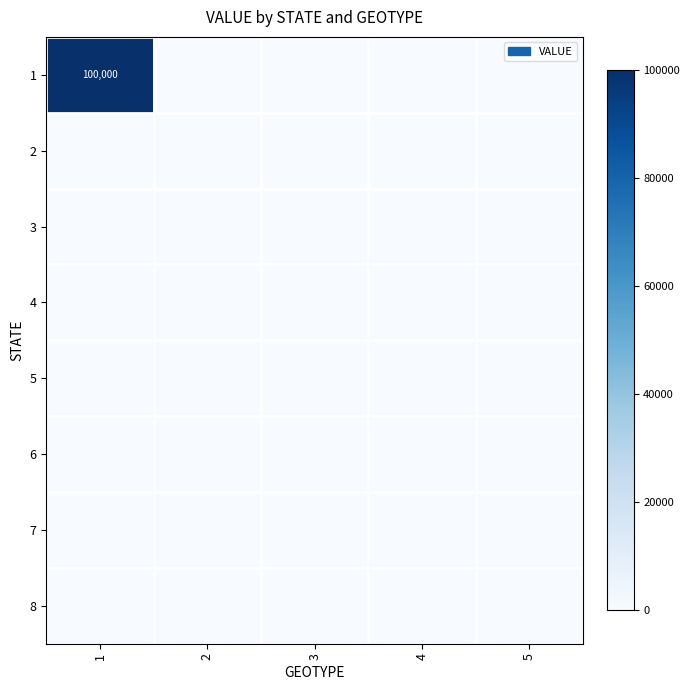

At 3, list the series in order from smallest to largest.

1, 2, 3, 4, 5, 6, 7, 8